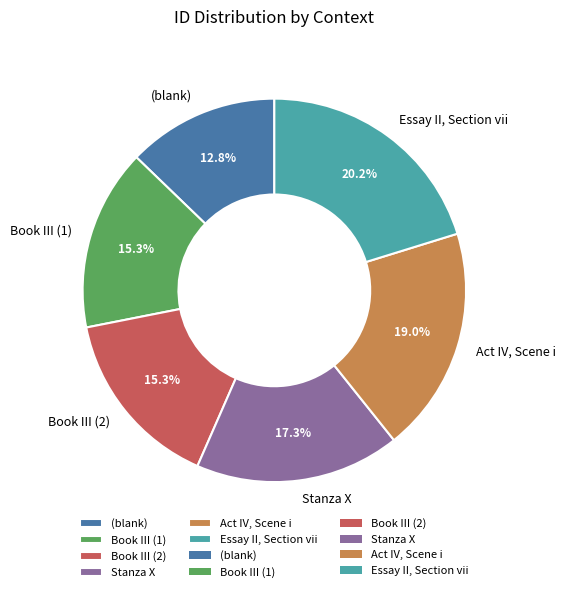

To the nearest percent, what is the difference between the largest and smallest slice percentages?

7%